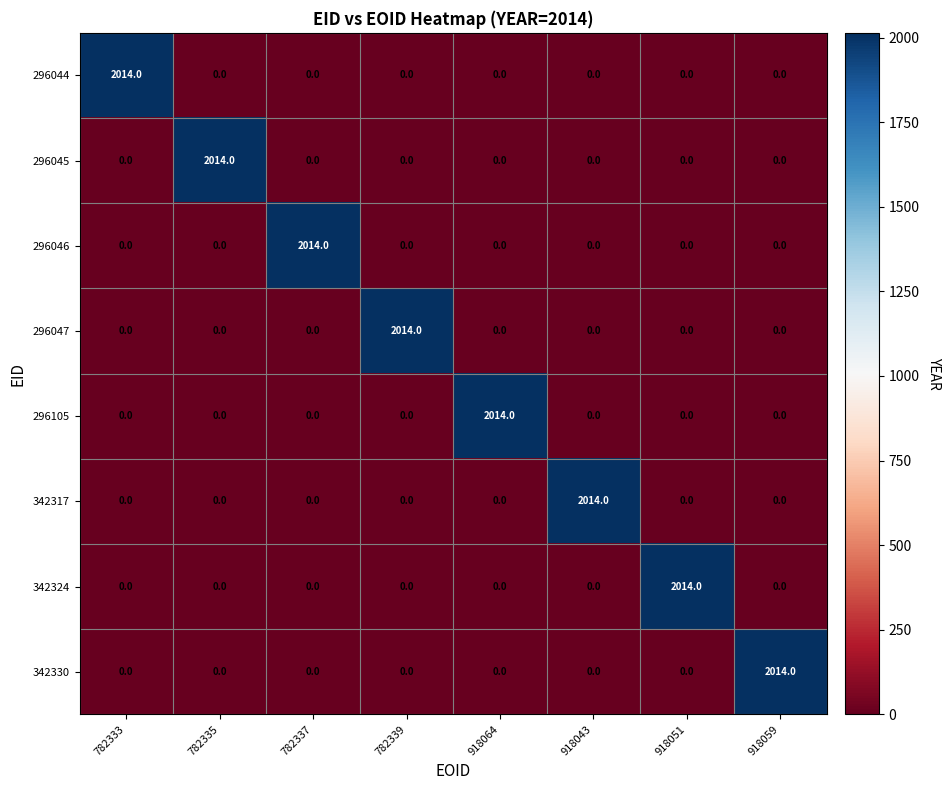

Is it true that 296044 equals 1124 at 918051?

False